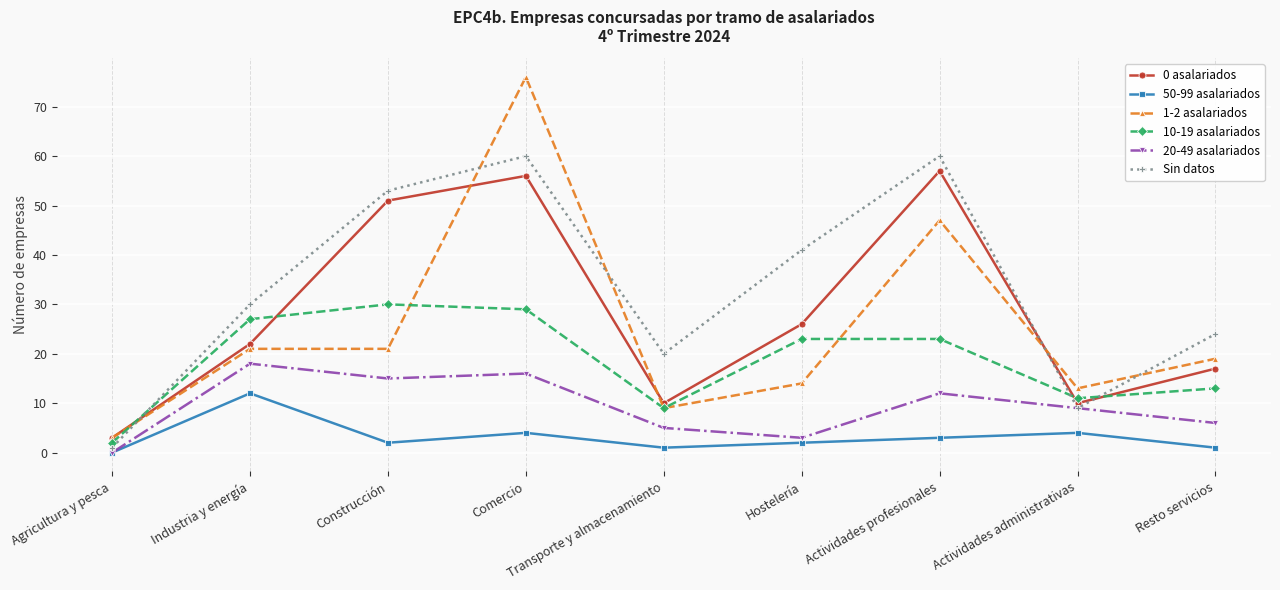

Reading right to left, list all the values displayed in this chart.

0 asalariados: 17	10	57	26	10	56	51	22	3
50-99 asalariados: 1	4	3	2	1	4	2	12	0
1-2 asalariados: 19	13	47	14	9	76	21	21	3
10-19 asalariados: 13	11	23	23	9	29	30	27	2
20-49 asalariados: 6	9	12	3	5	16	15	18	0
Sin datos: 24	9	60	41	20	60	53	30	1